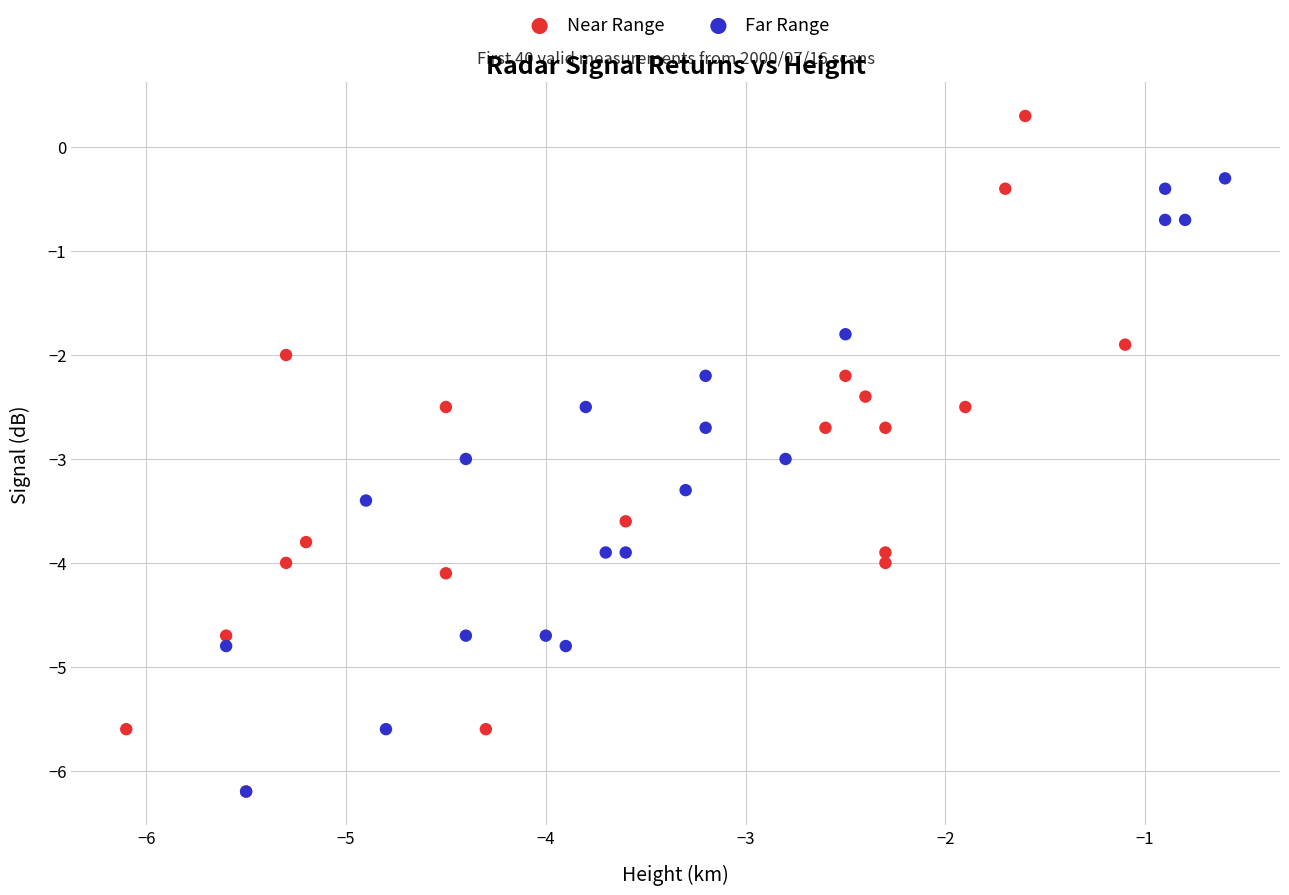

Which series reaches the maximum Y coordinate?

Near Range